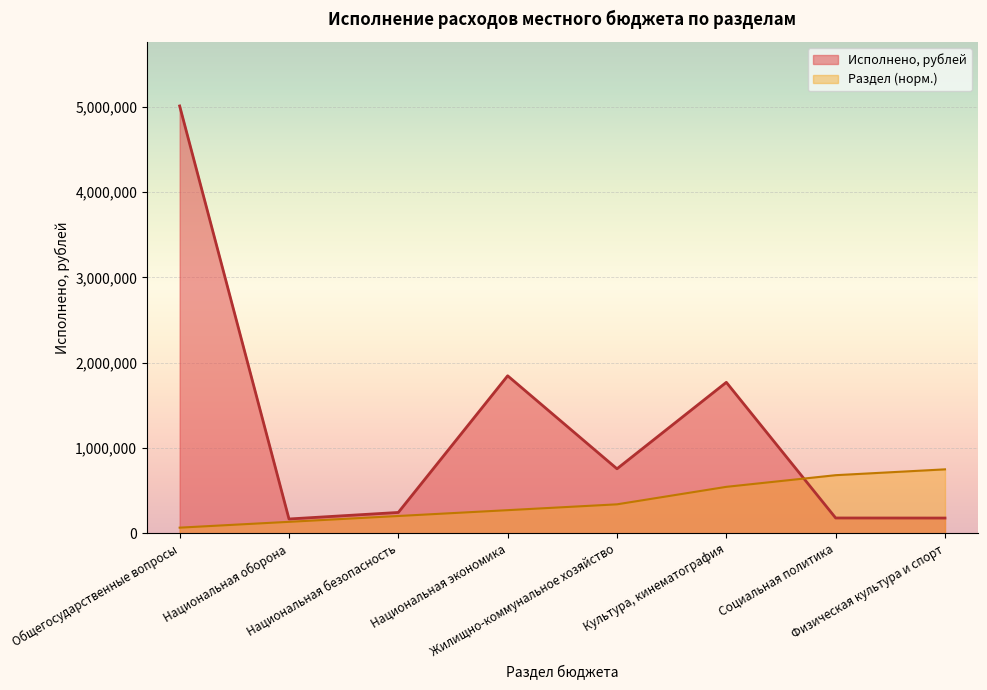

How many interior local peaks does the Исполнено, рублей series have?

2